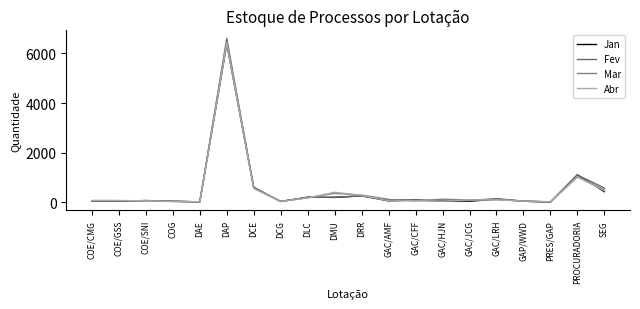

How many times do Mar and Abr cross each other?

13